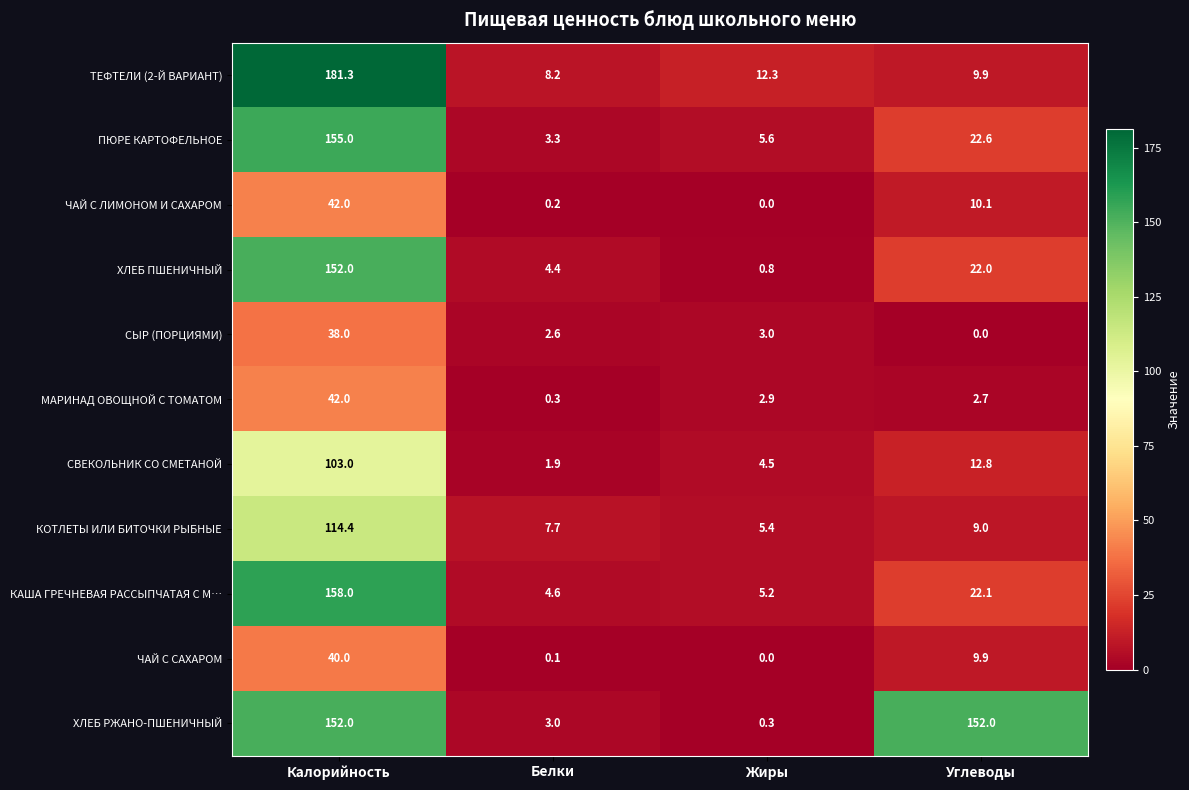

What is the difference between the maximum and second lowest values in the МАРИНАД ОВОЩНОЙ С ТОМАТОМ series?

39.3